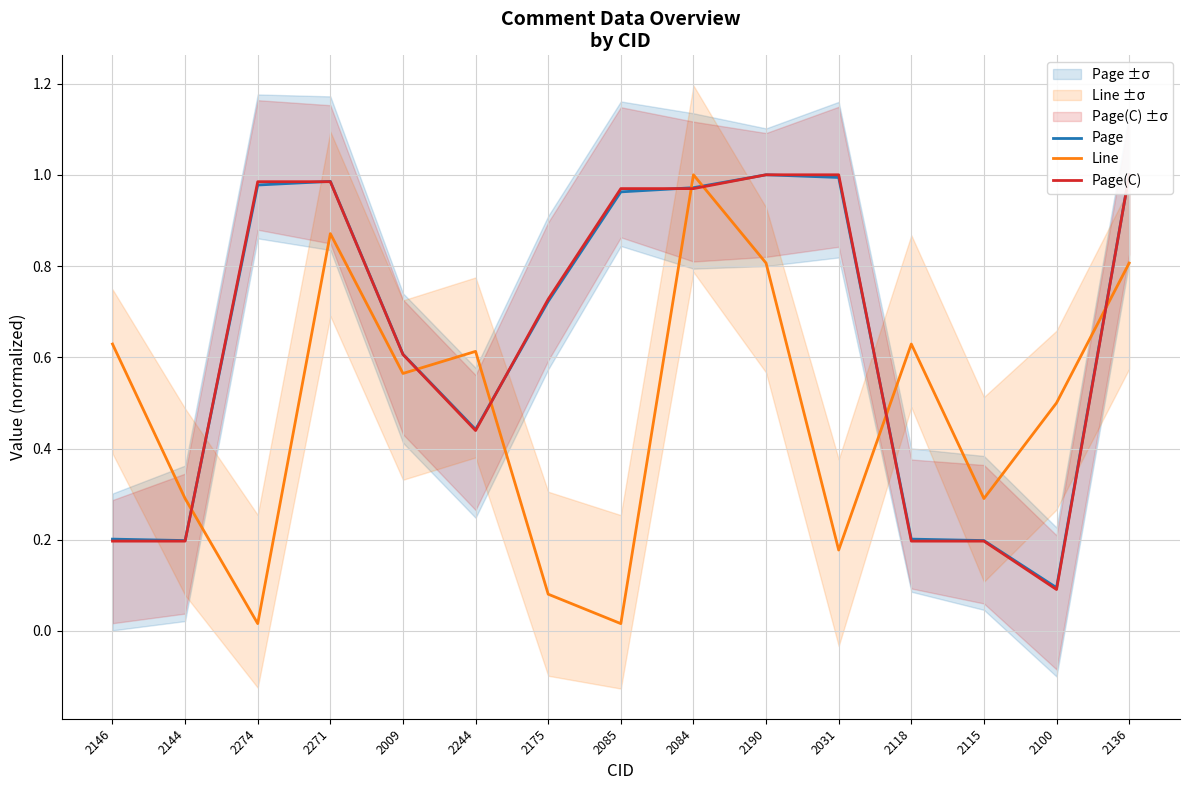

What is the total value across all series at 2084?

2.9